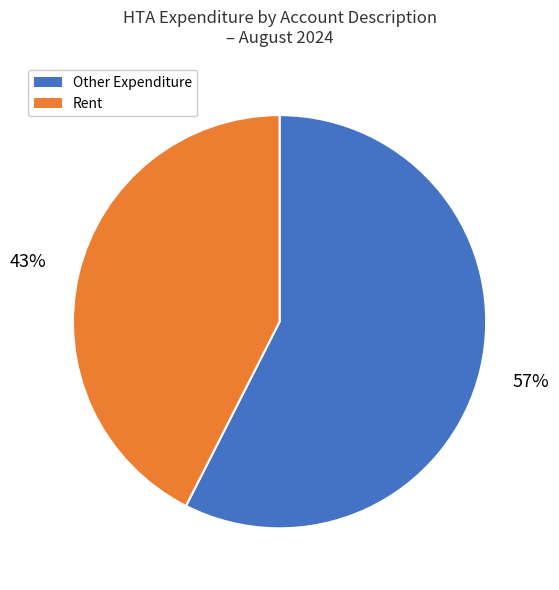

Does any single category account for the majority?

Yes